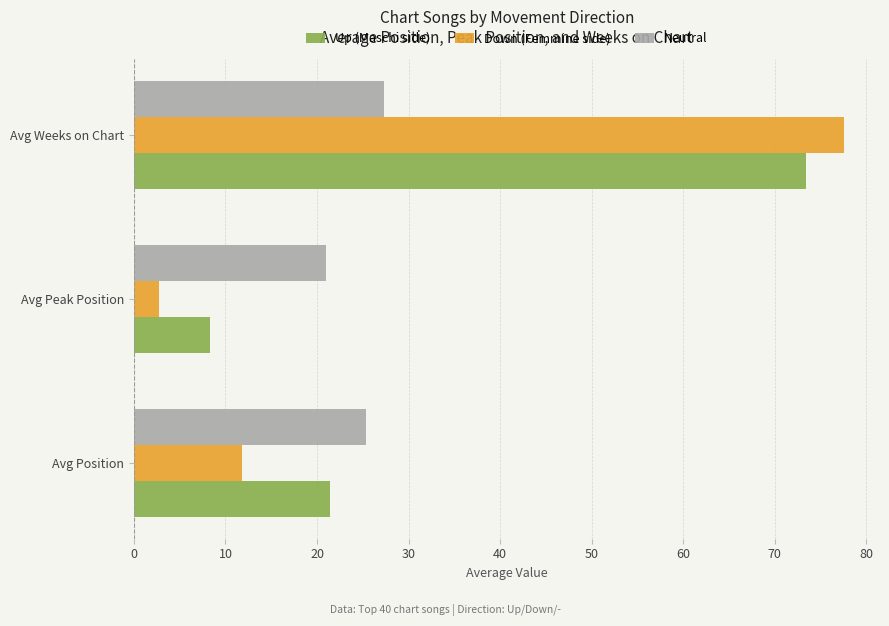

List the series in order of their overall mean, lowest first.

Neutral, Down (Femmine side), Up (Maschi side)